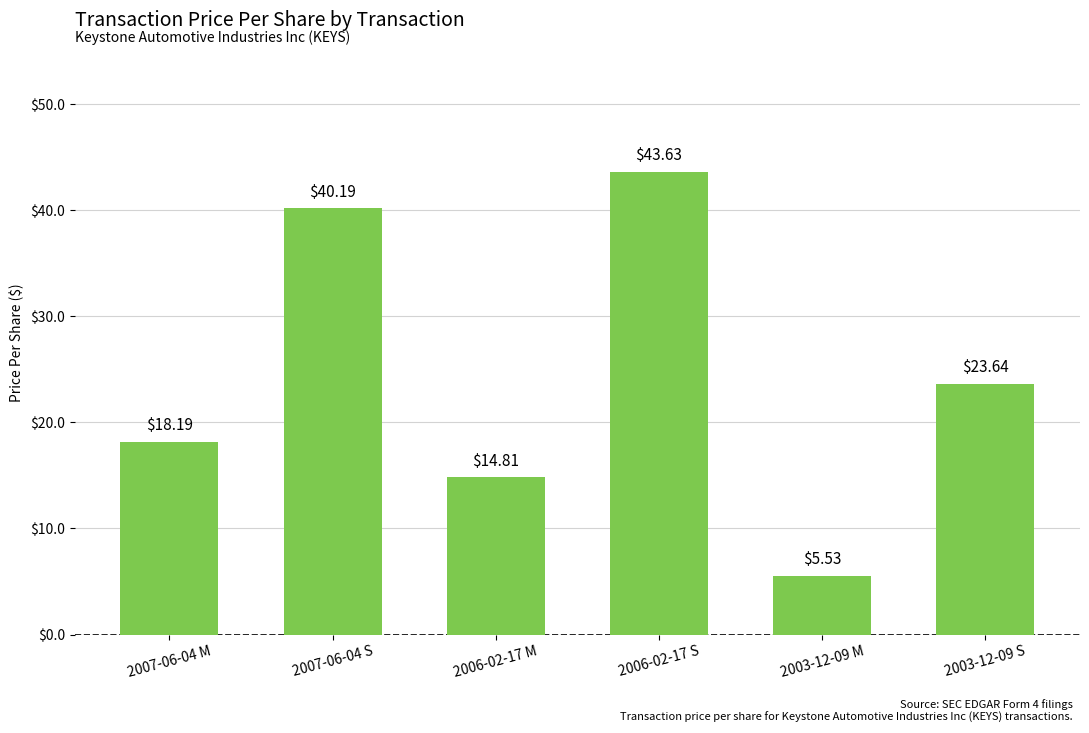

What is the sum of the values at 2007-06-04 M and 2006-02-17 S?

61.8